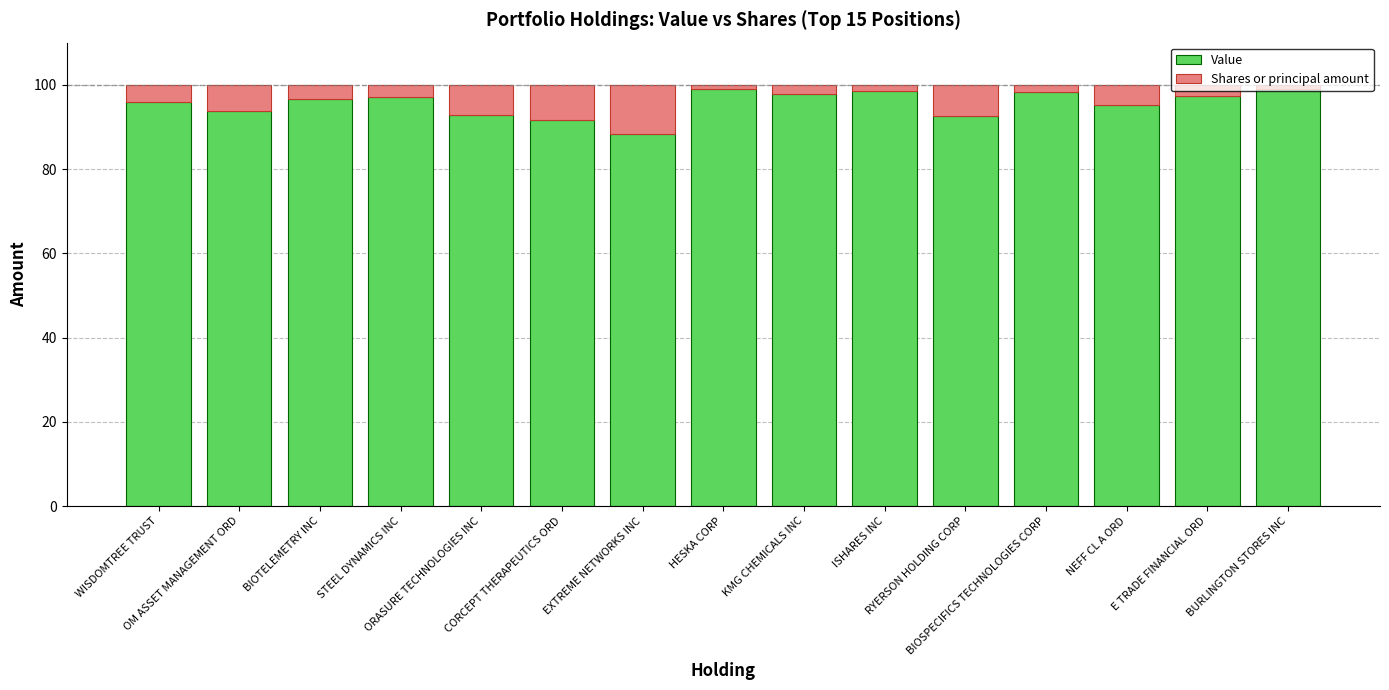

What is the difference between the second highest and minimum values in the Value series?

10.7